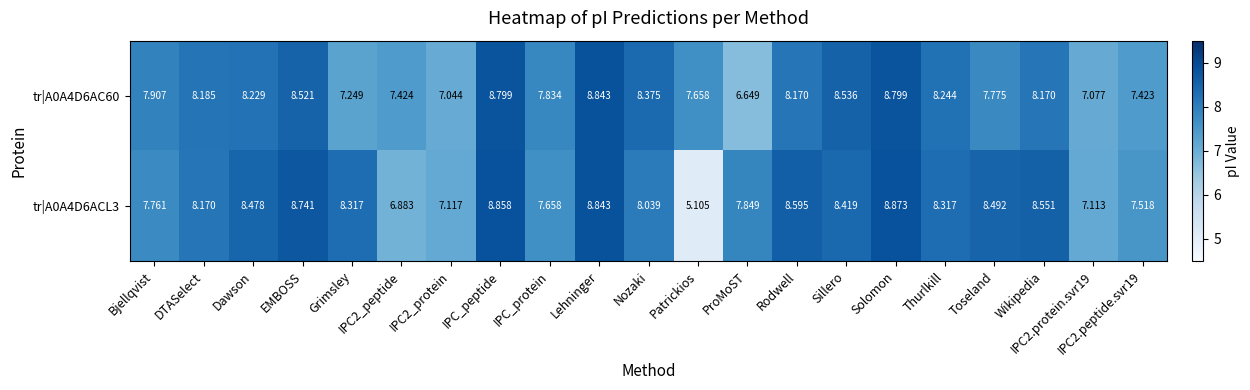

At which label does tr|A0A4D6ACL3 first exceed 8?

DTASelect